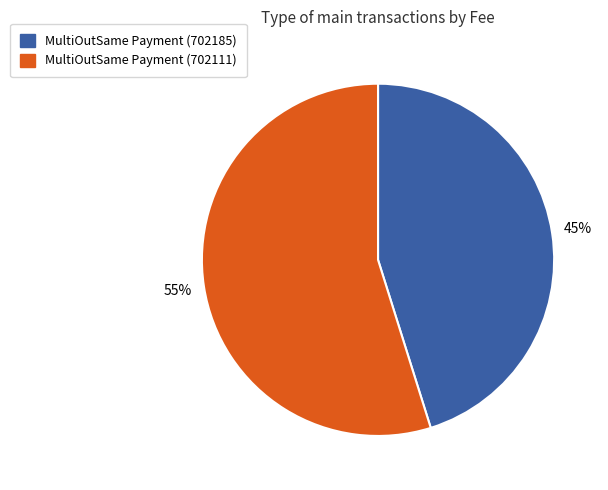

To the nearest percent, what portion does MultiOutSame Payment (702185) represent?

45%